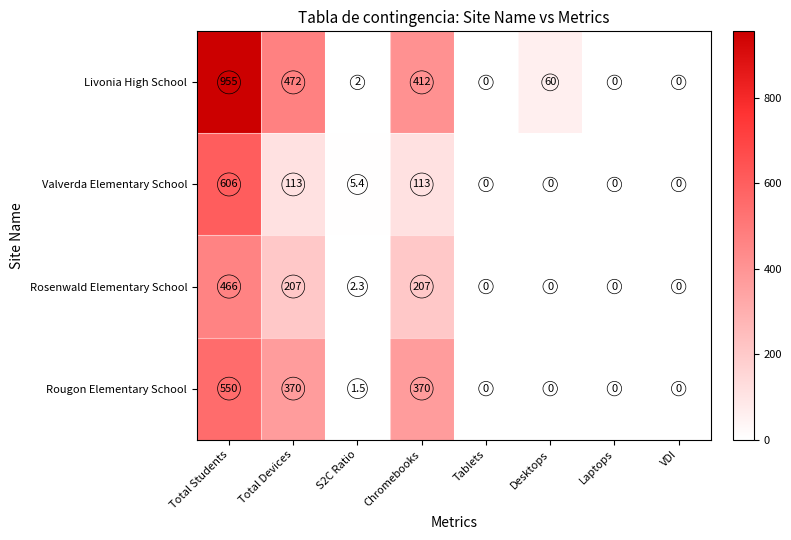

The Rougon Elementary School series shows 0.0 at Tablets. True or false?

True